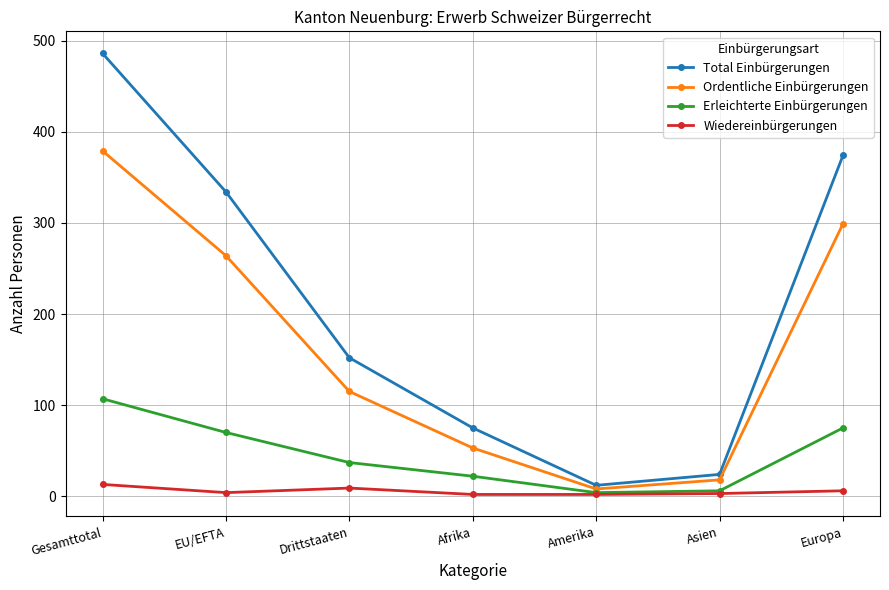

What is the highest value of the Ordentliche Einbürgerungen series?

379